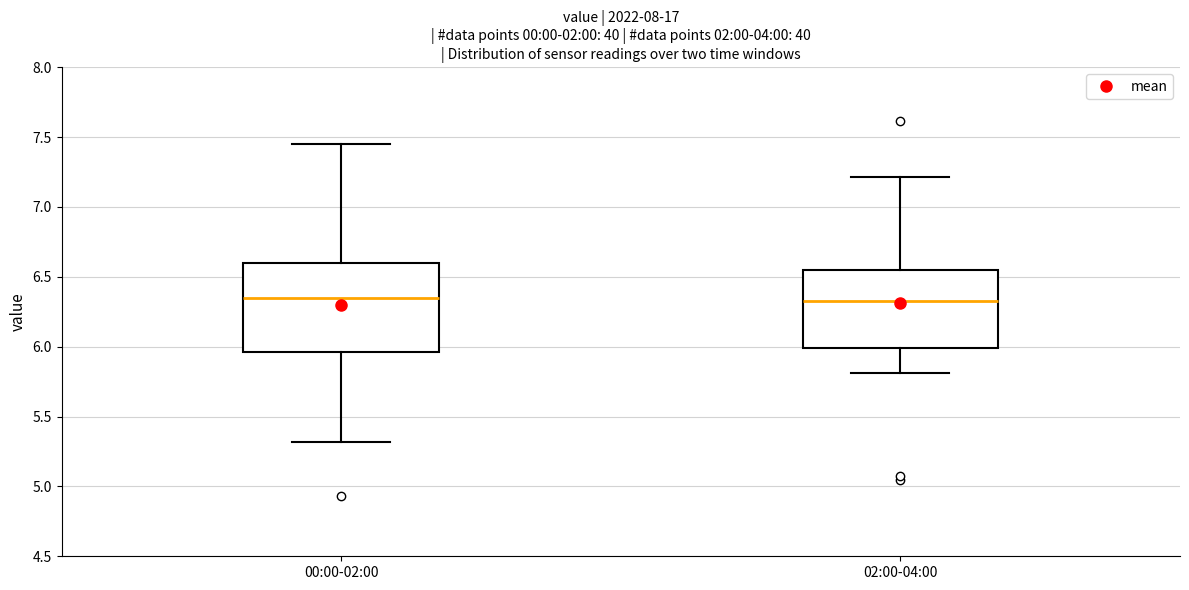

Where does the median line of the box for 02:00-04:00 sit on the y-axis? The values are not printed on the chart, so give them approximately, as read against the axis.

6.35